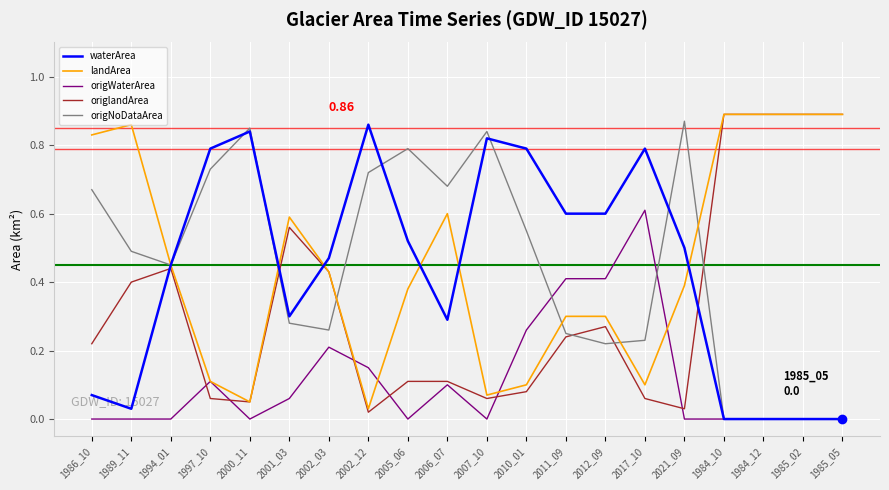

What is the total value across all series at 2000_11?

1.8